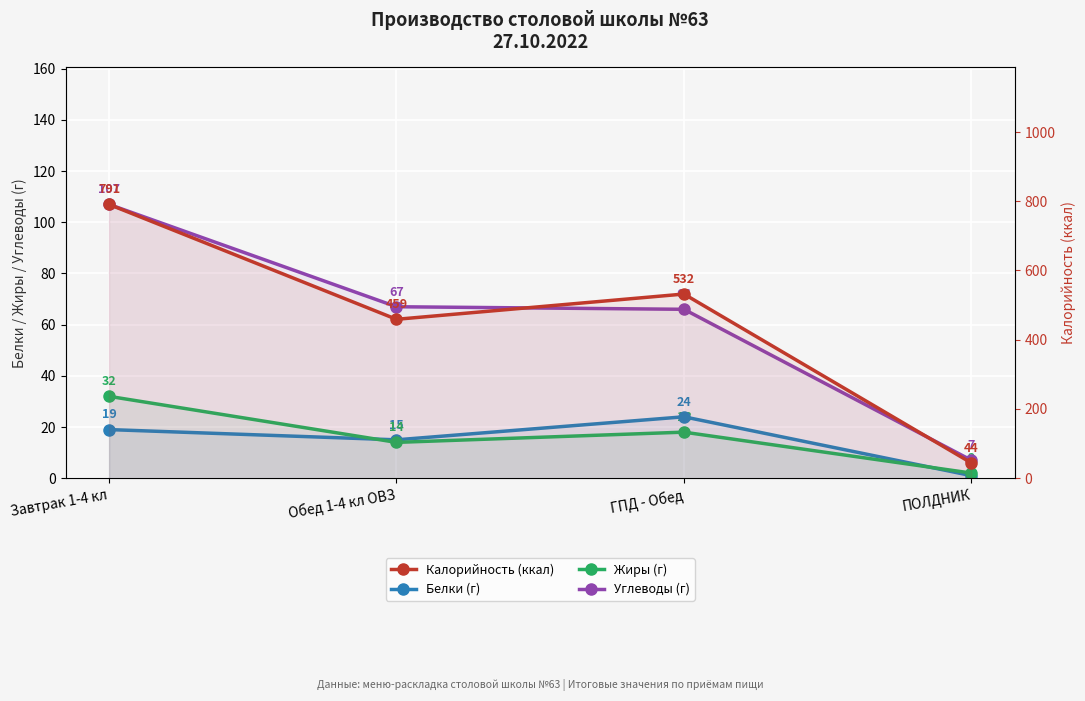

Where is the first local maximum for Жиры (г)?

ГПД - Обед